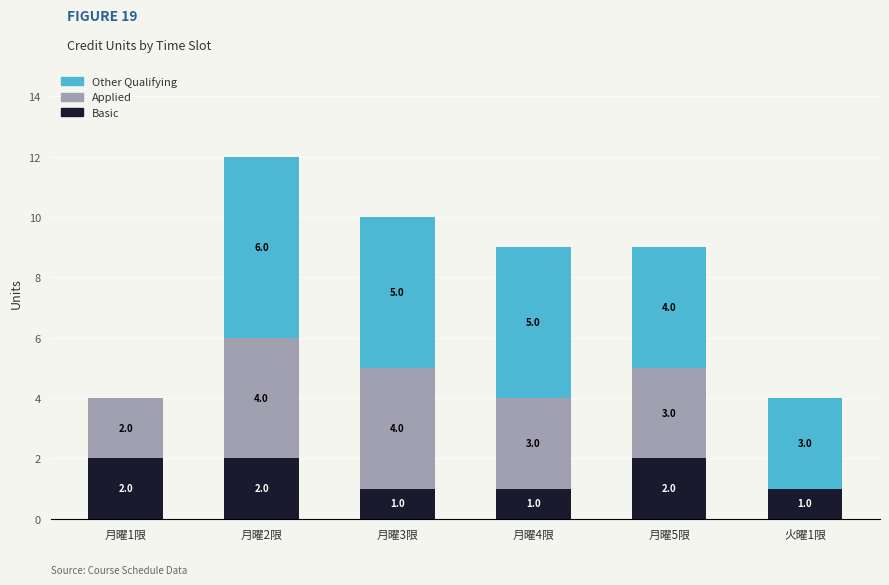

What are all the series names shown in the legend?

Other Qualifying, Applied, Basic